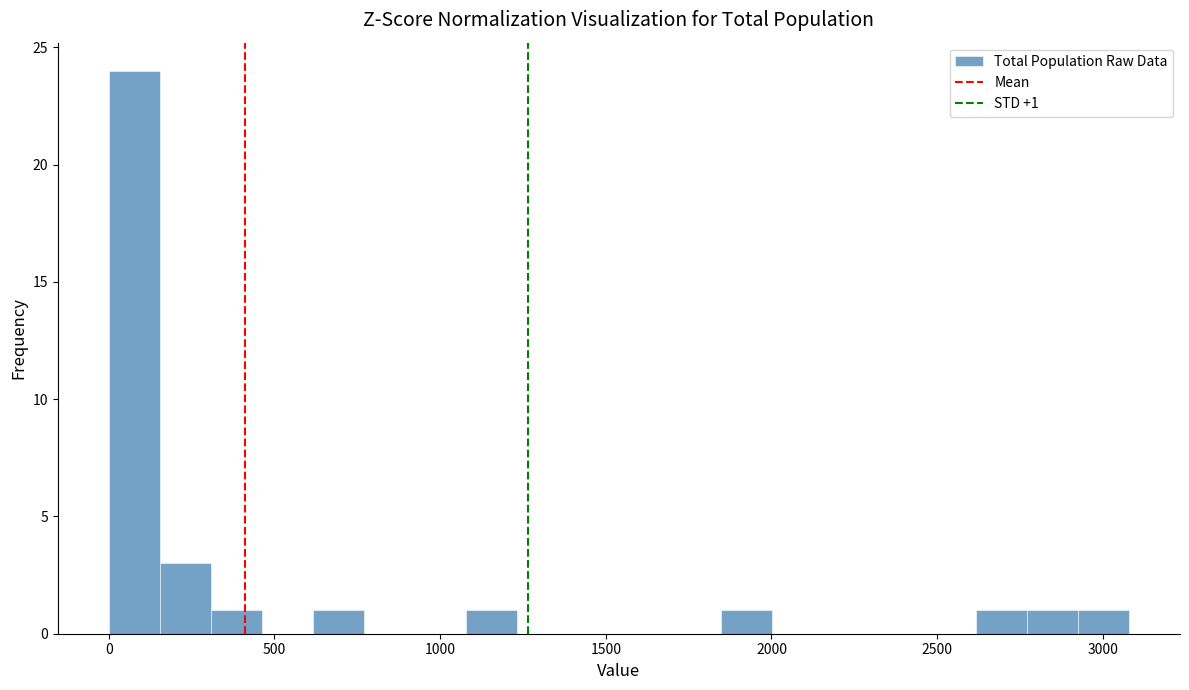

Read against the x-axis, roughly where is the centre of the tallest bar?

100